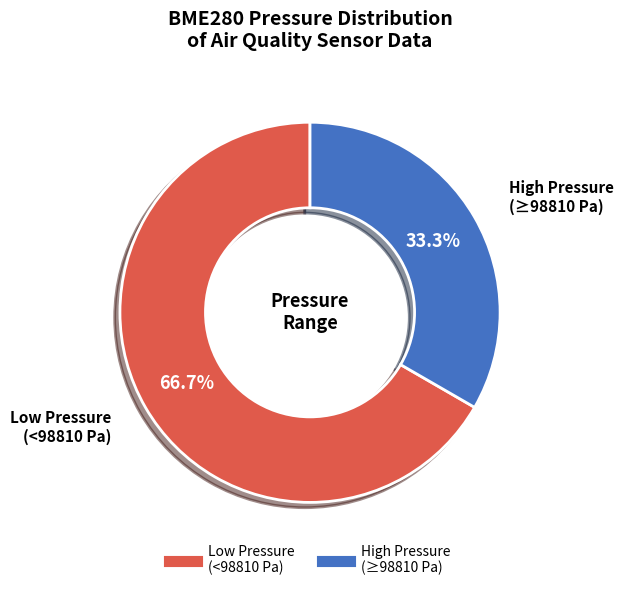

Count the number of slices in the pie.

2